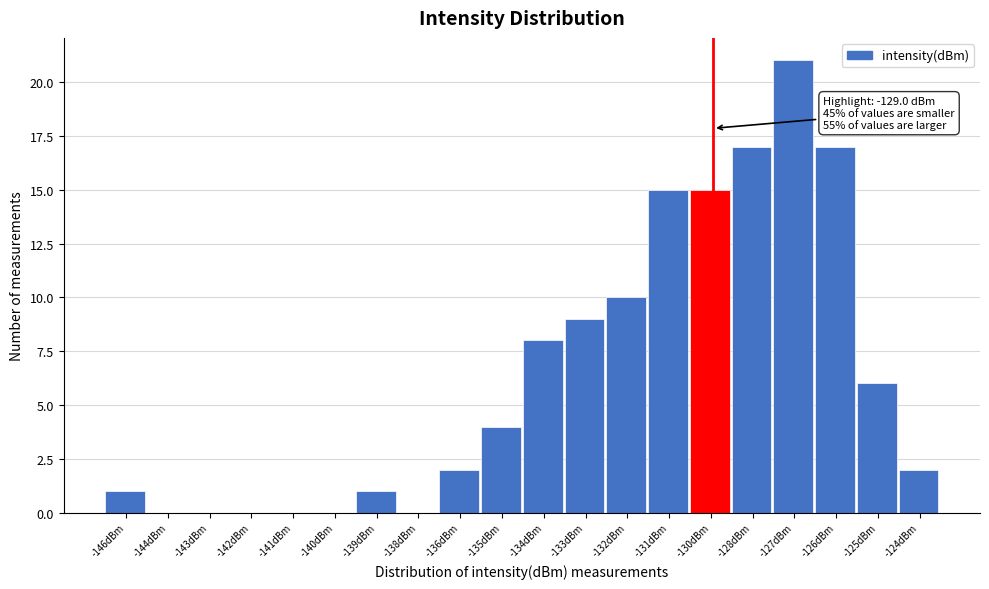

Reading left to right, list all the values displayed in this chart.

-146dBm=1	-144dBm=0	-143dBm=0	-142dBm=0	-141dBm=0	-140dBm=0	-139dBm=1	-138dBm=0	-136dBm=2	-135dBm=4	-134dBm=8	-133dBm=9	-132dBm=10	-131dBm=15	-130dBm=15	-128dBm=17	-127dBm=21	-126dBm=17	-125dBm=6	-124dBm=2